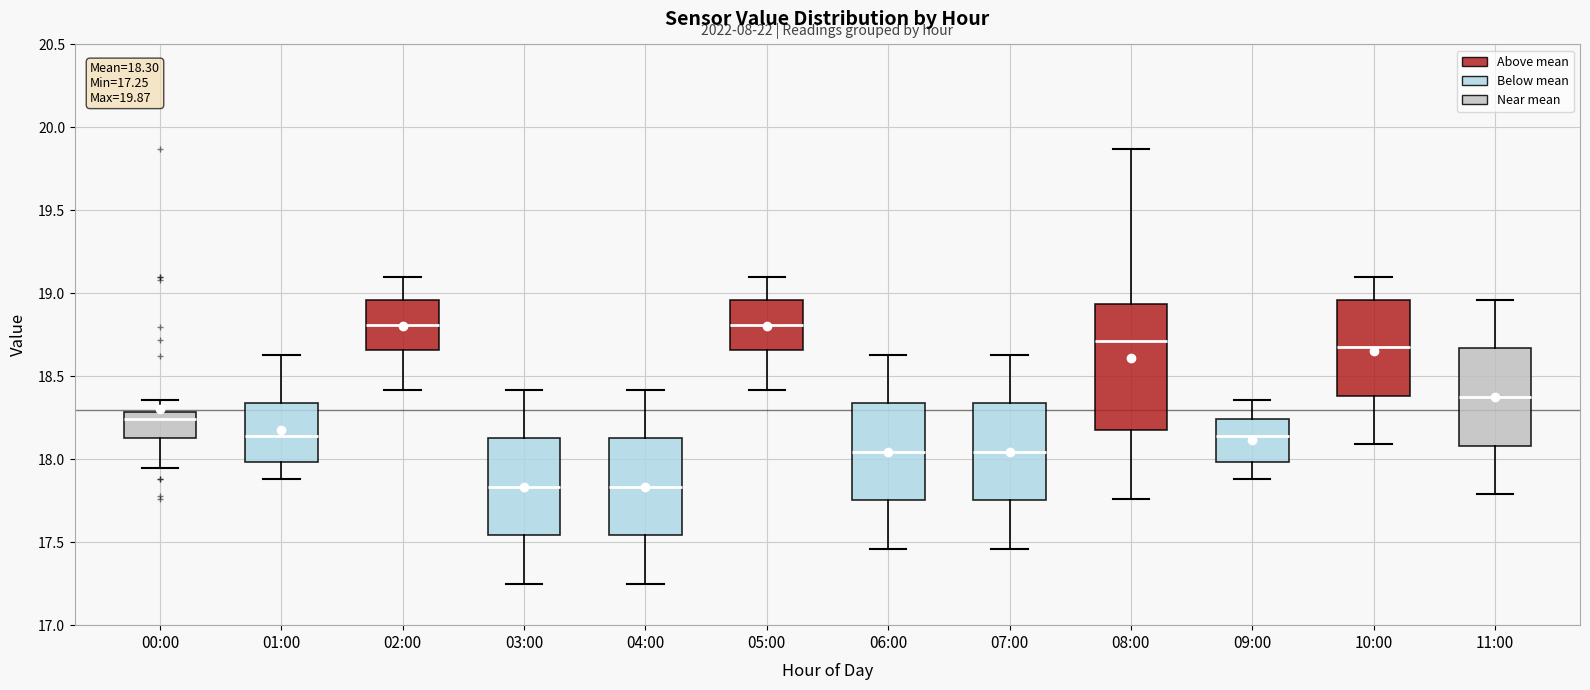

Which box is the tallest, from its lower edge to its upper edge?

08:00